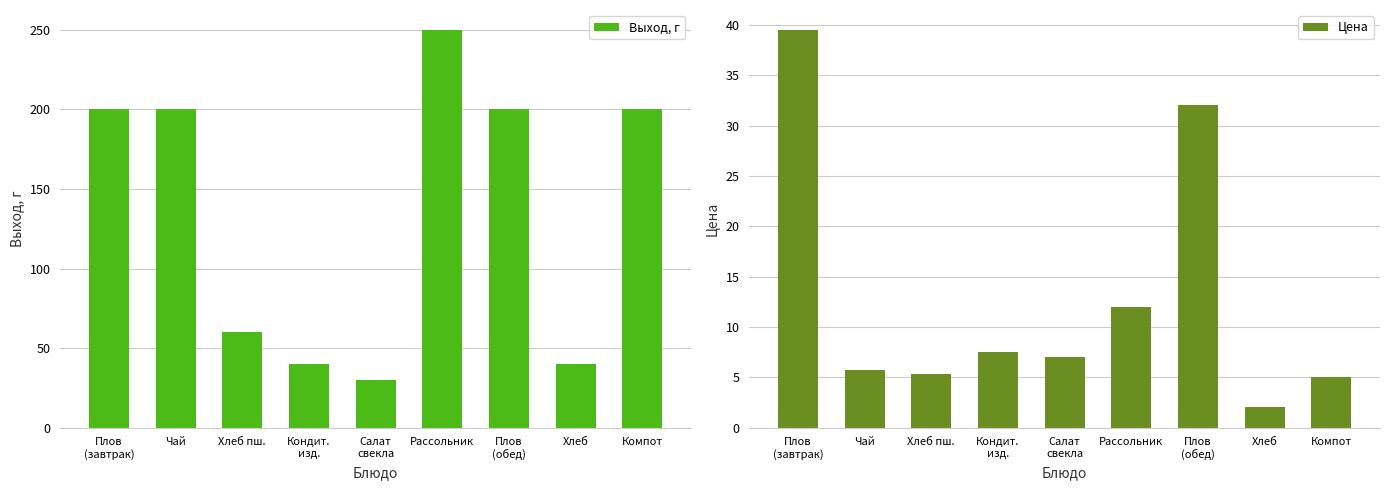

What is the label of the 6th bar from the left?

Рассольник